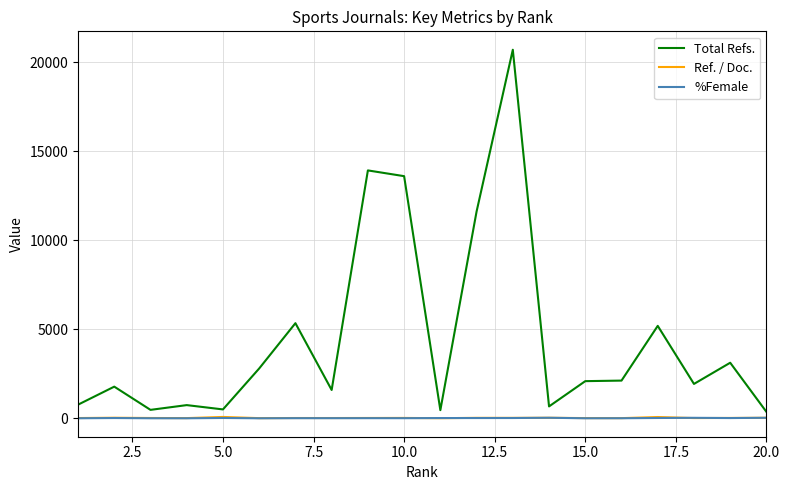

What is the difference between the maximum and second lowest values in the %Female series?

29.2